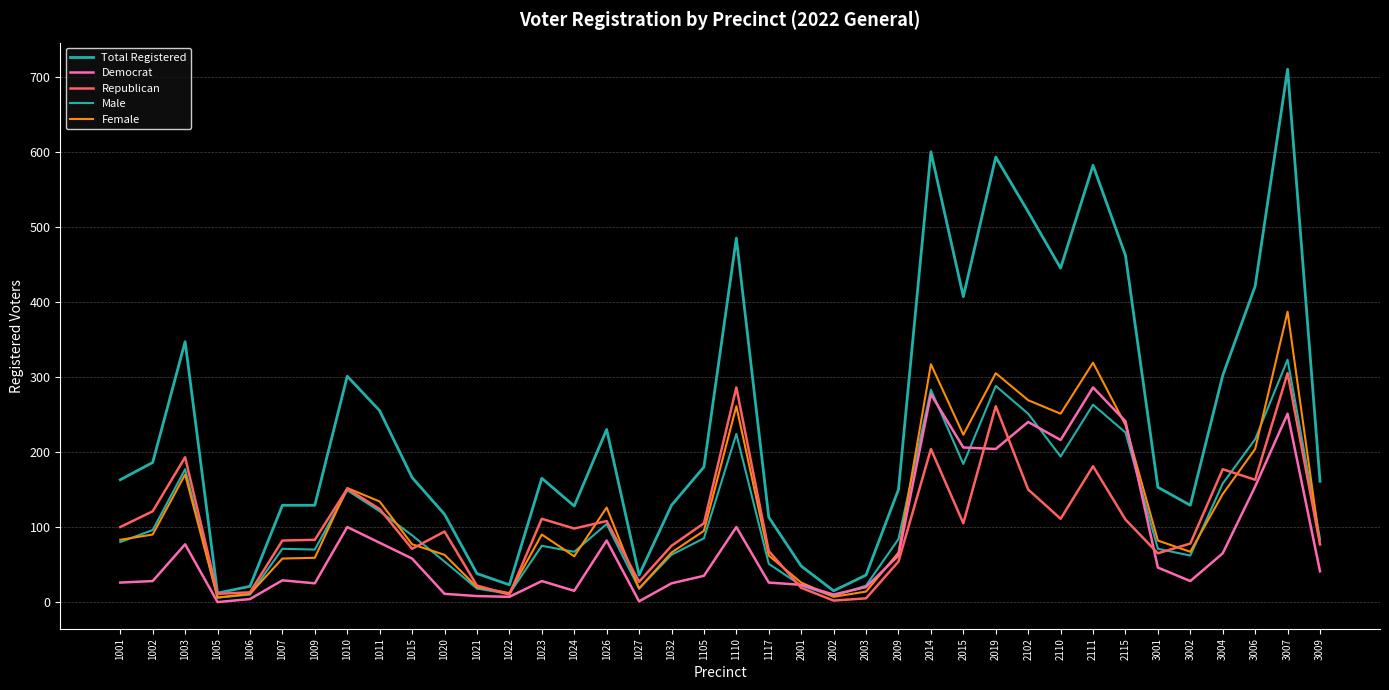

At which label does Total Registered reach its peak?

3007